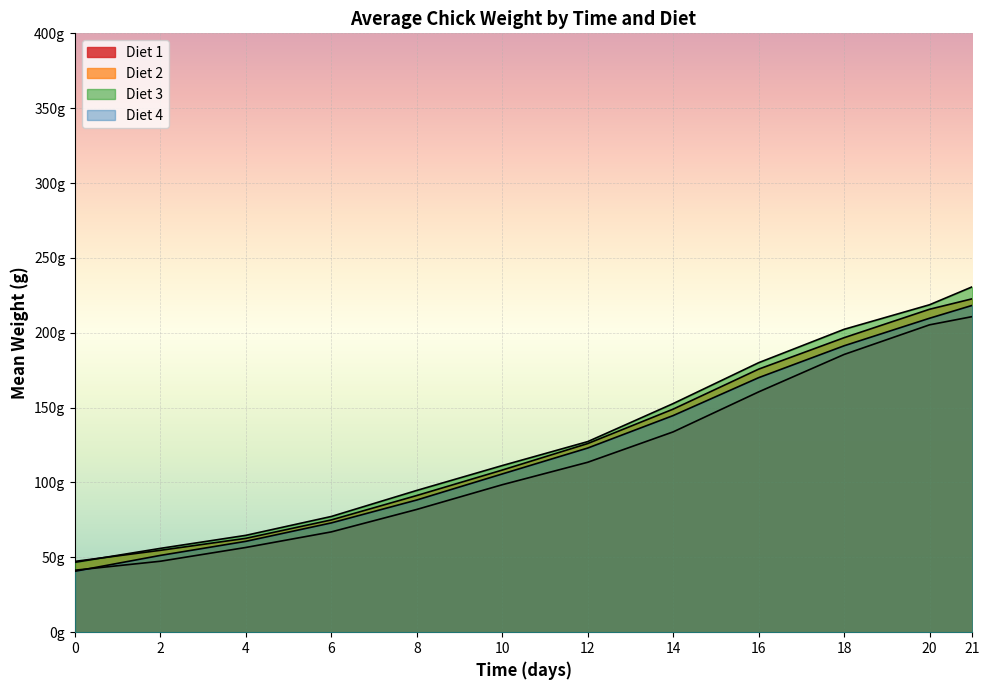

What is the sum of the Diet 4 values at 4 and 0?

101.4